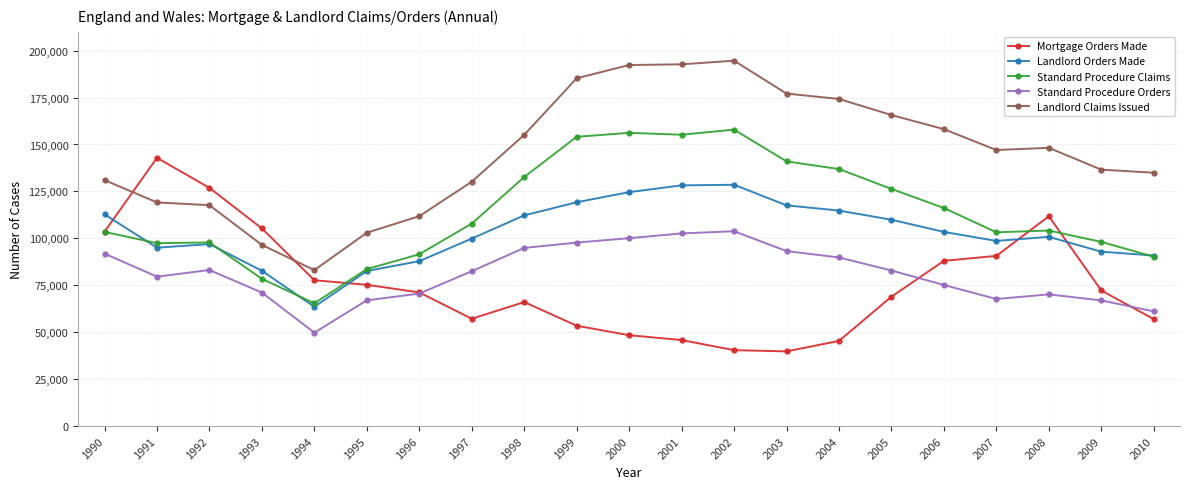

At which label does Standard Procedure Claims first exceed 104165?

1997